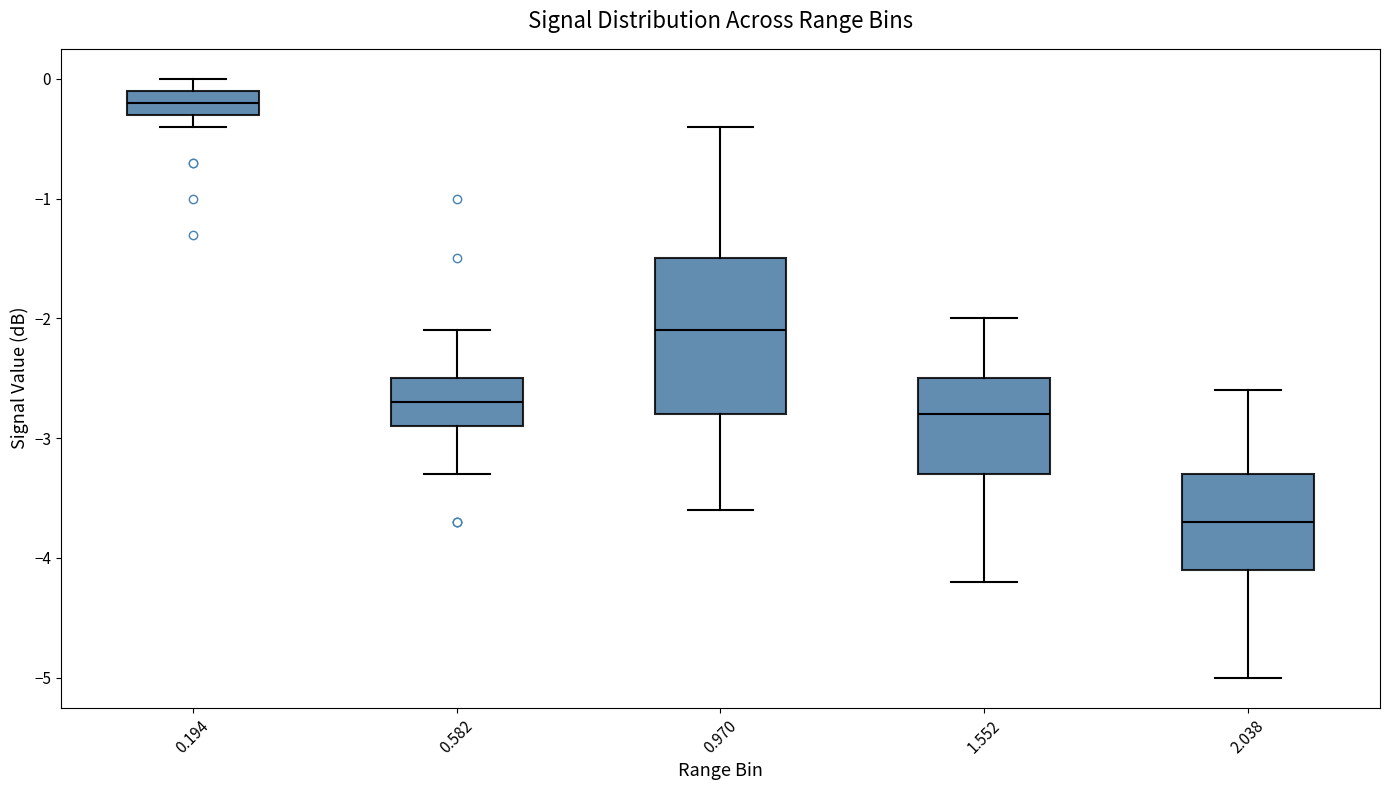

Reading left to right, read every box against the y-axis: the position of its median line, the range the box covers, and the ends of its whiskers. The values are not printed on the chart, so give them approximately, as read against the axis.

0.194: median -0.2, box -0.3 to -0.1, whiskers -0.4 to 0.0
0.582: median -2.7, box -2.9 to -2.5, whiskers -3.3 to -2.1
0.970: median -2.1, box -2.8 to -1.5, whiskers -3.6 to -0.4
1.552: median -2.8, box -3.3 to -2.5, whiskers -4.2 to -2.0
2.038: median -3.7, box -4.1 to -3.3, whiskers -5.0 to -2.6